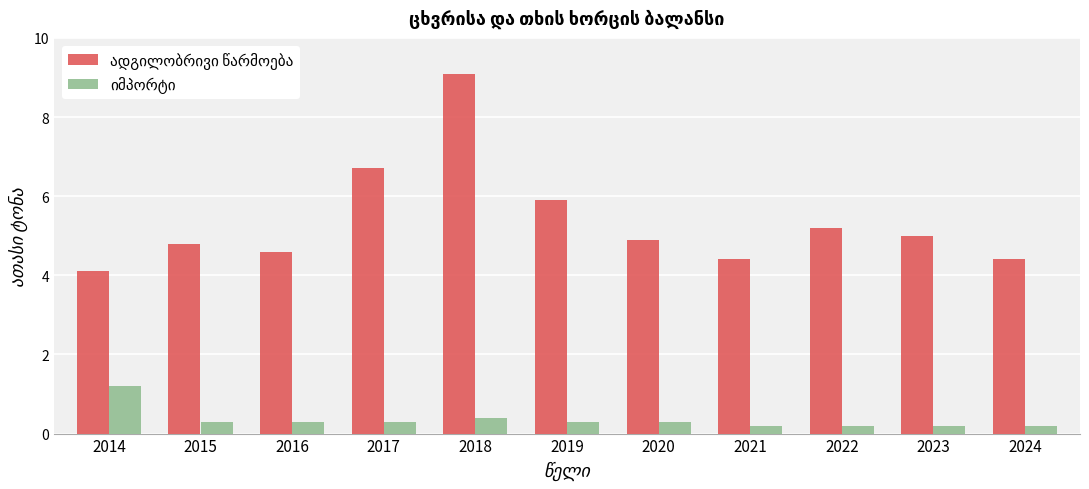

What is the maximum value shown in the chart?

9.1